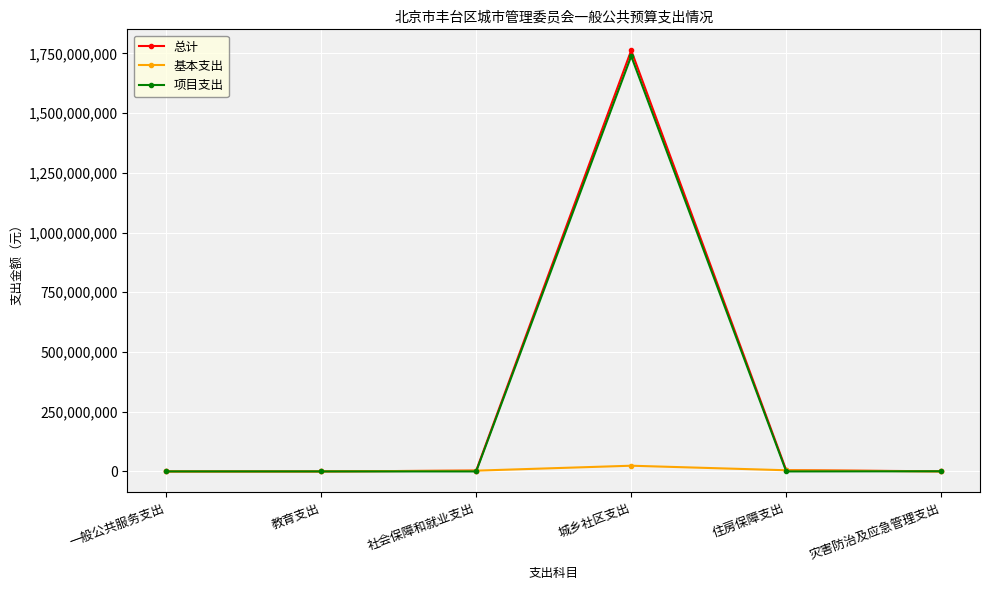

Does the chart have visible grid lines?

Yes